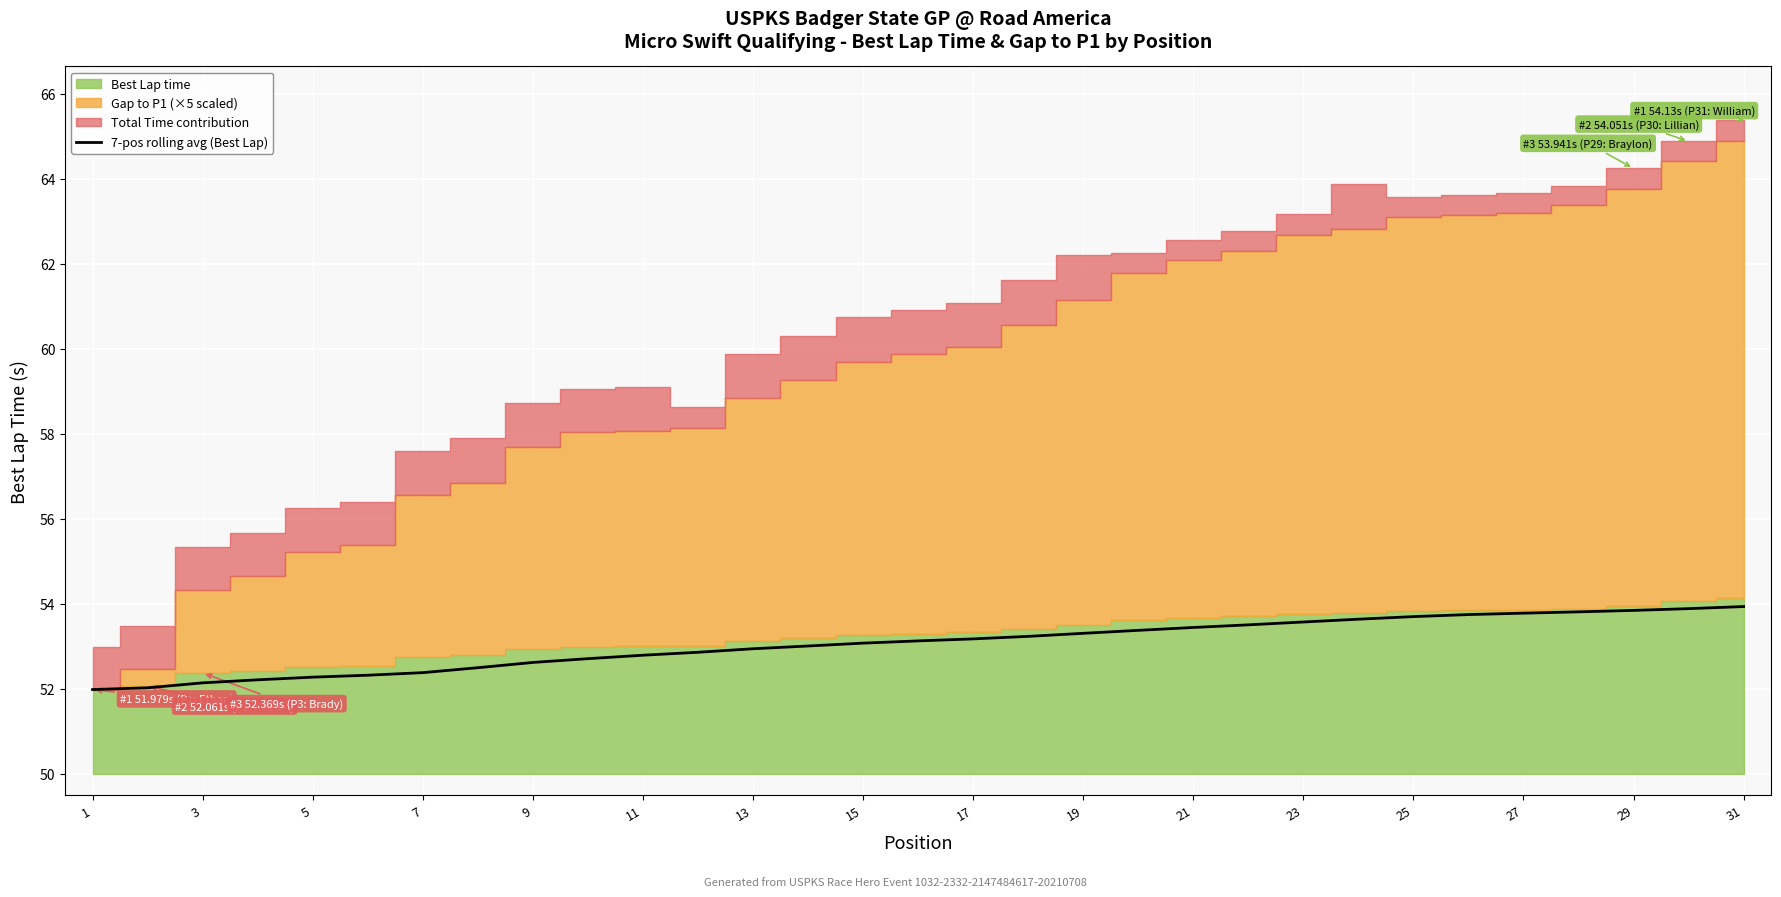

Is it true that 7-pos rolling avg (Best Lap) equals 71.1 at 23?

False